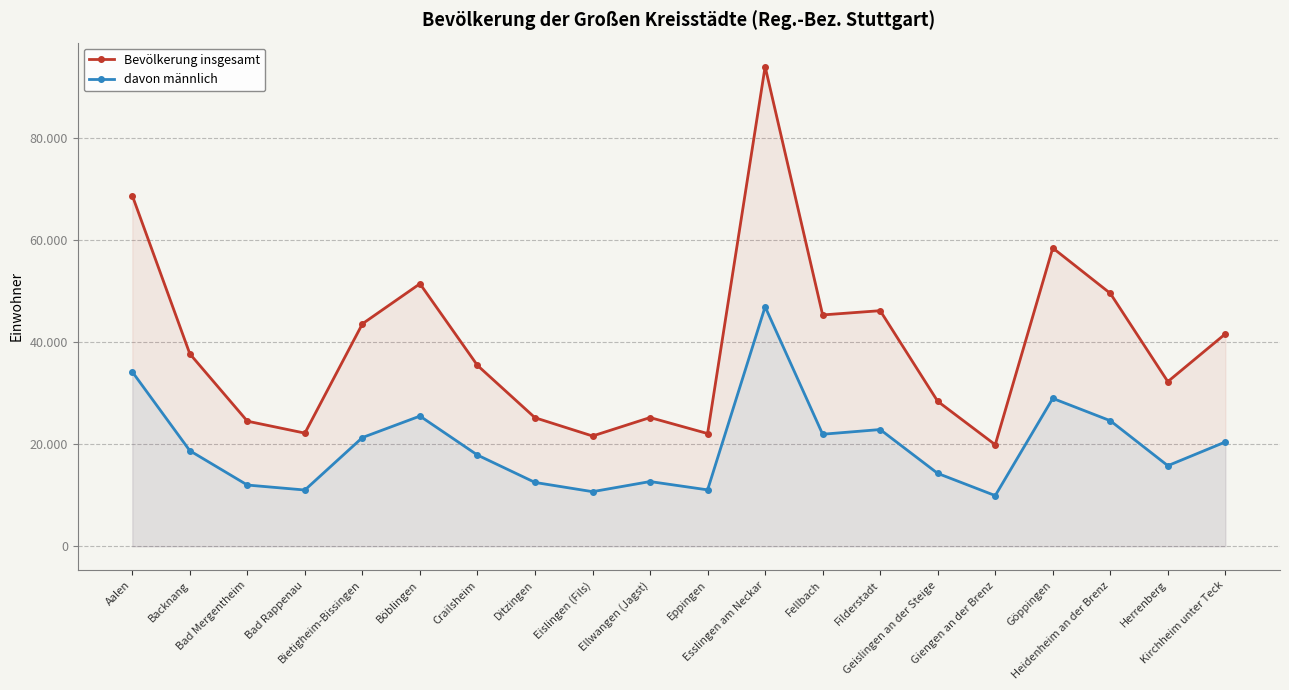

Between Ellwangen (Jagst) and Filderstadt, which is larger?

Filderstadt